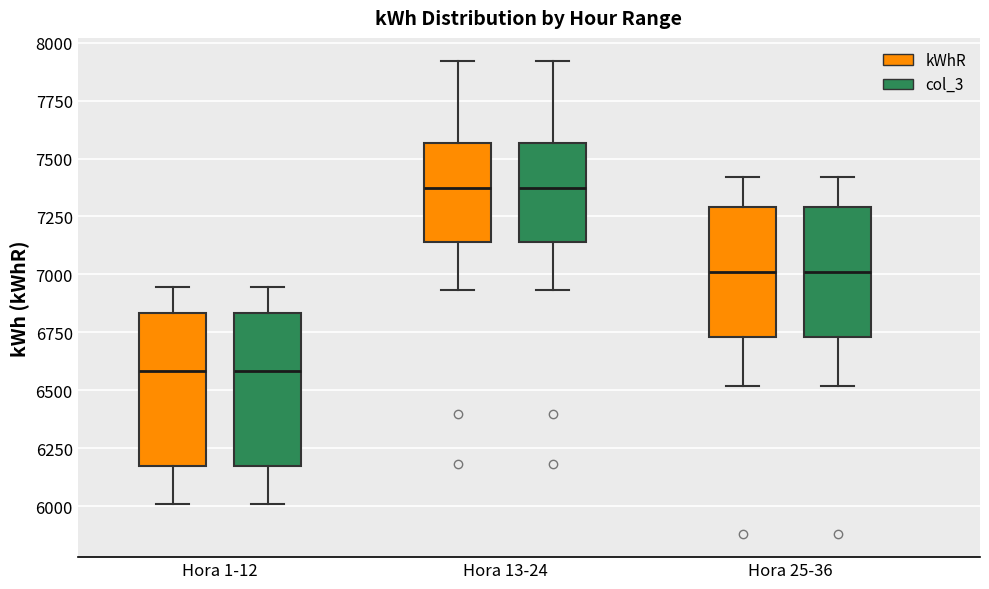

Where is the lower edge of the box for Hora 13-24 (col_3) on the y-axis? The values are not printed on the chart, so give them approximately, as read against the axis.

7150